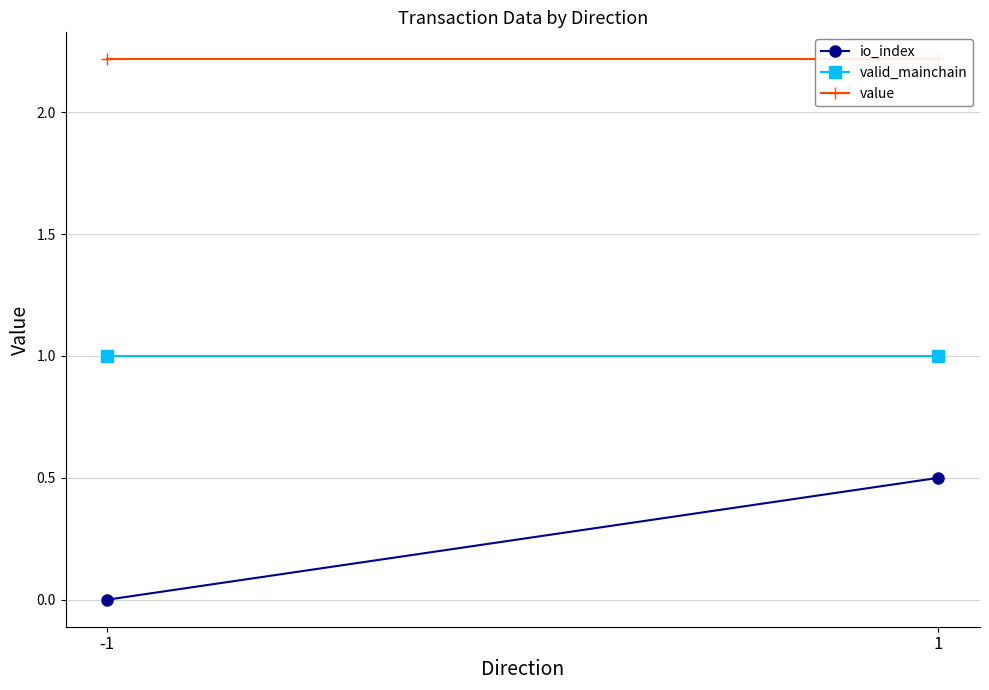

How many lines are shown in the chart?

3